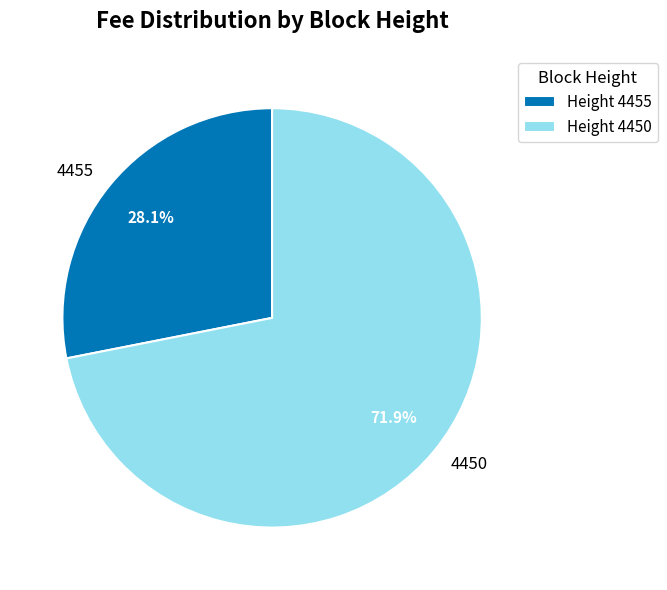

Which category has the biggest portion of the pie?

4450